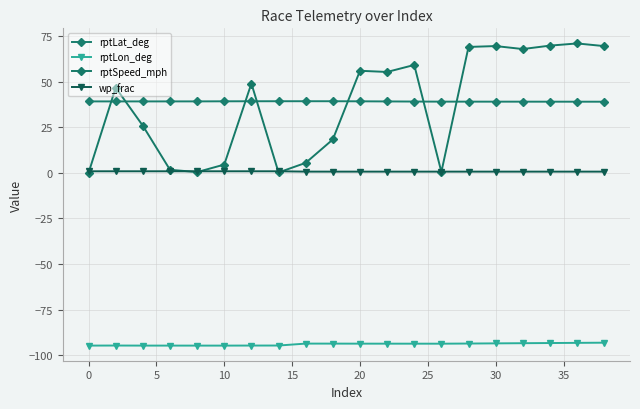

How many lines are shown in the chart?

4